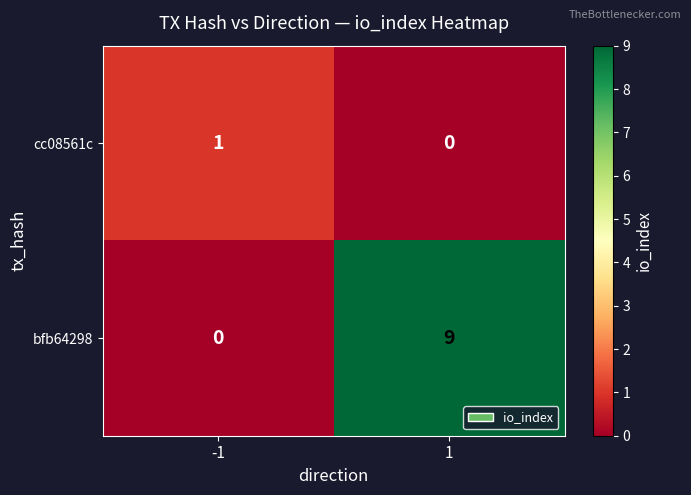

Rank the series by their maximum value, from lowest to highest.

cc08561c, bfb64298